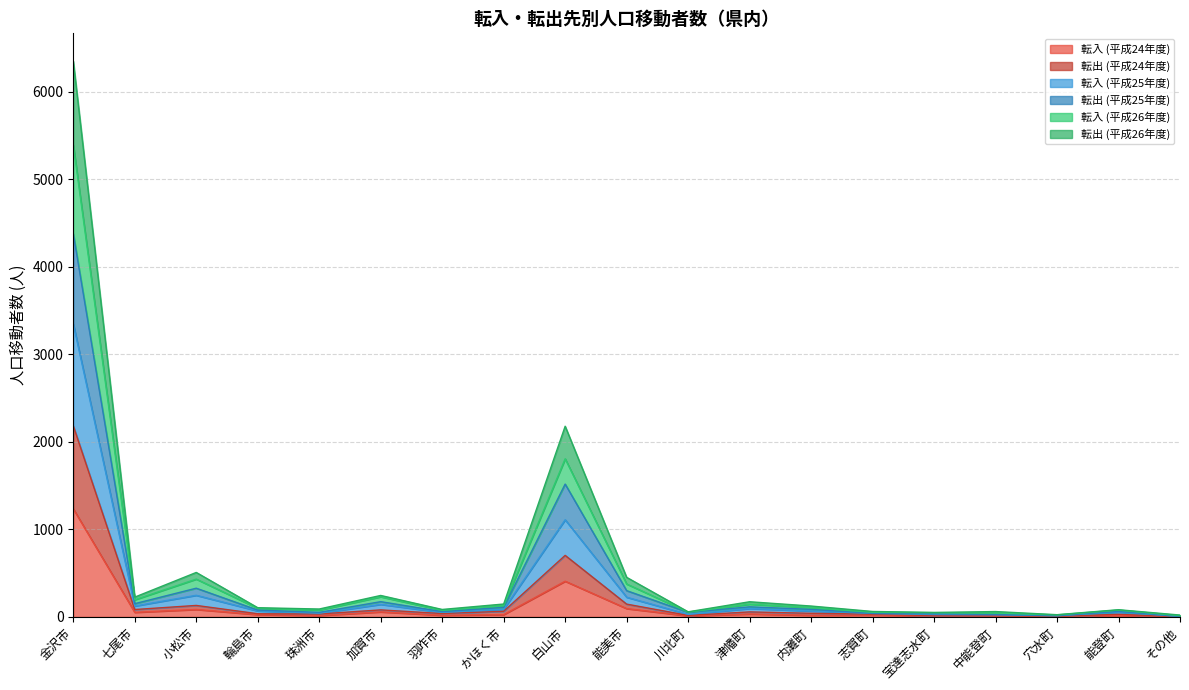

Which category has the lowest value across all series?

その他